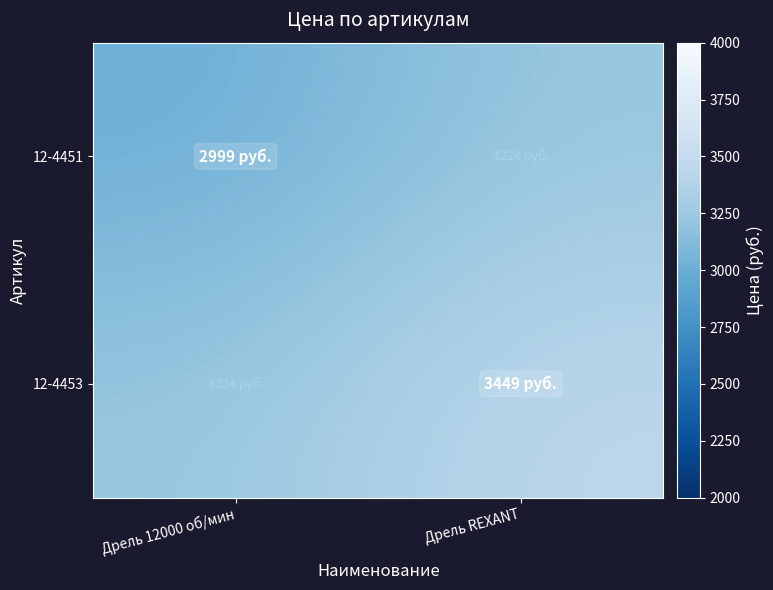

Which series has the widest spread of values?

12-4451